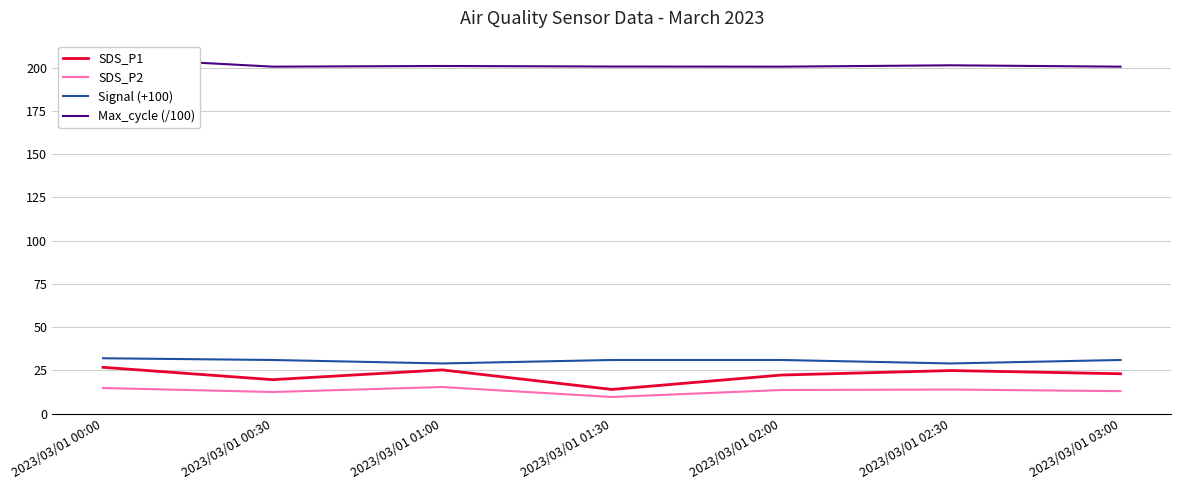

Which series has the largest range (max minus min)?

SDS_P1